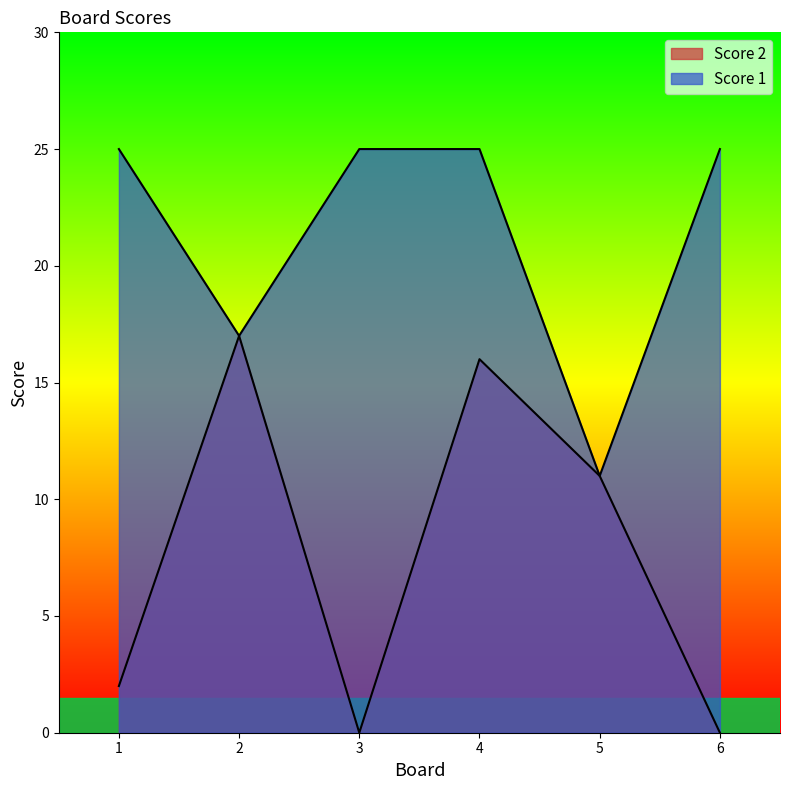

At which label is Score 1 closest to 18?

2